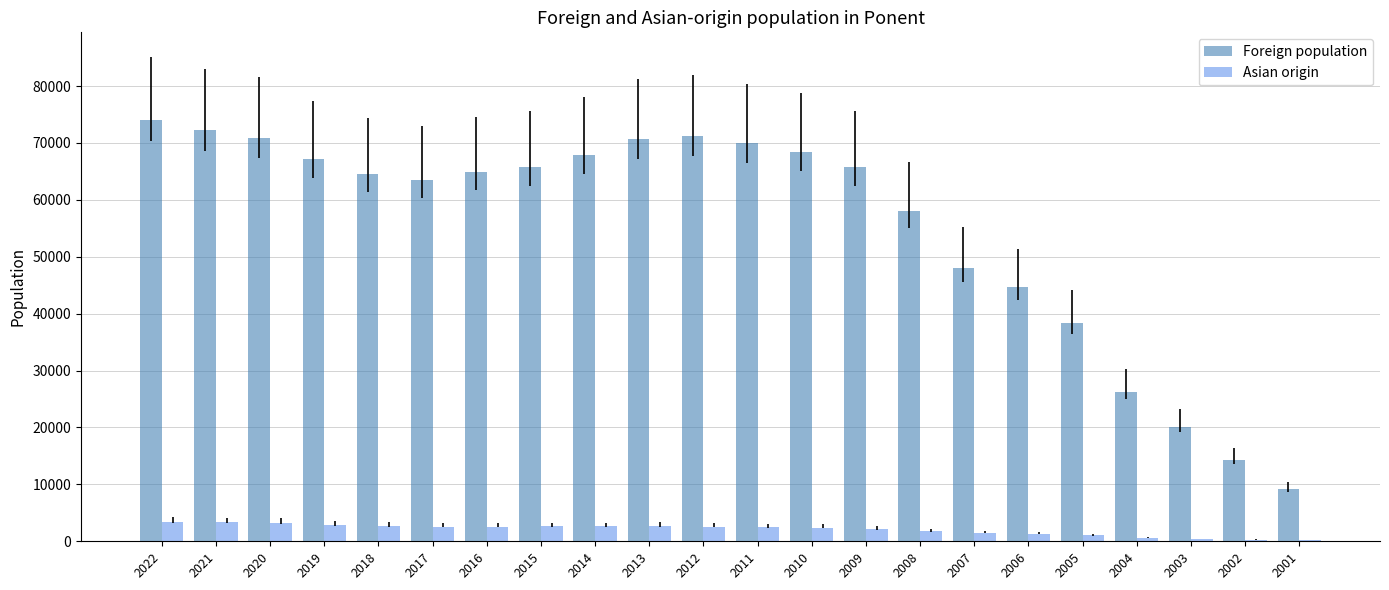

What is the maximum value for Foreign population?

74065